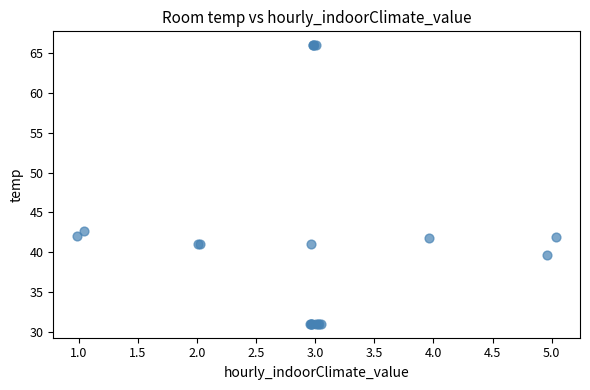

What Y value in the scatter plot is closest to 48?

42.6